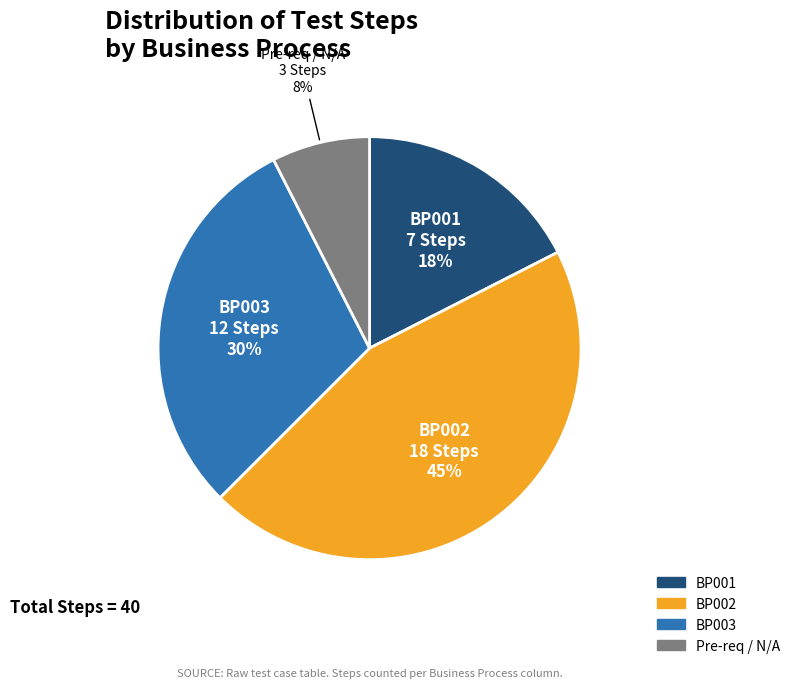

To the nearest percent, what is the average slice percentage?

25%